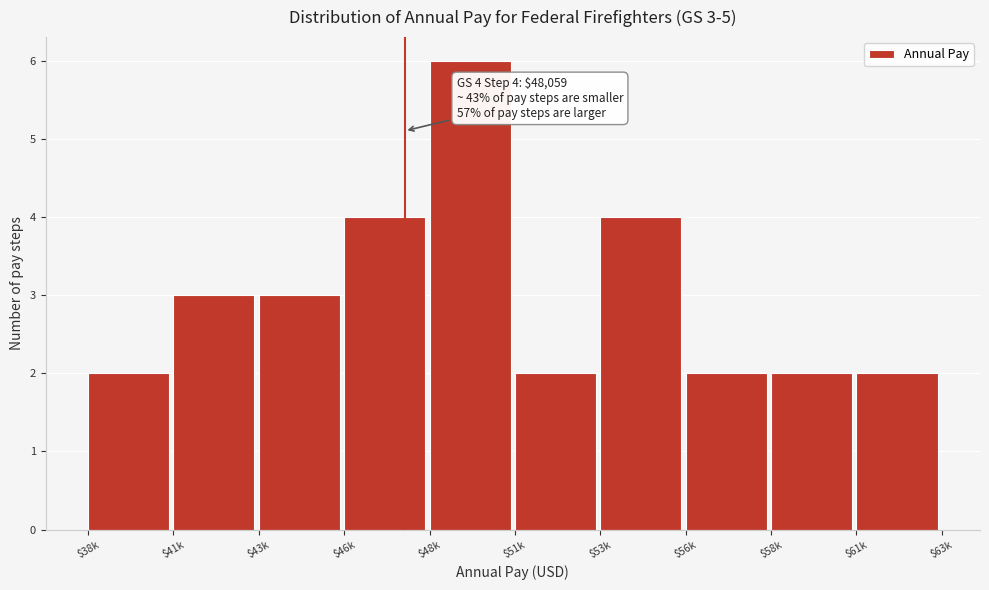

Reading right to left, extract all data points from this chart.

2	2	2	4	2	6	4	3	3	2